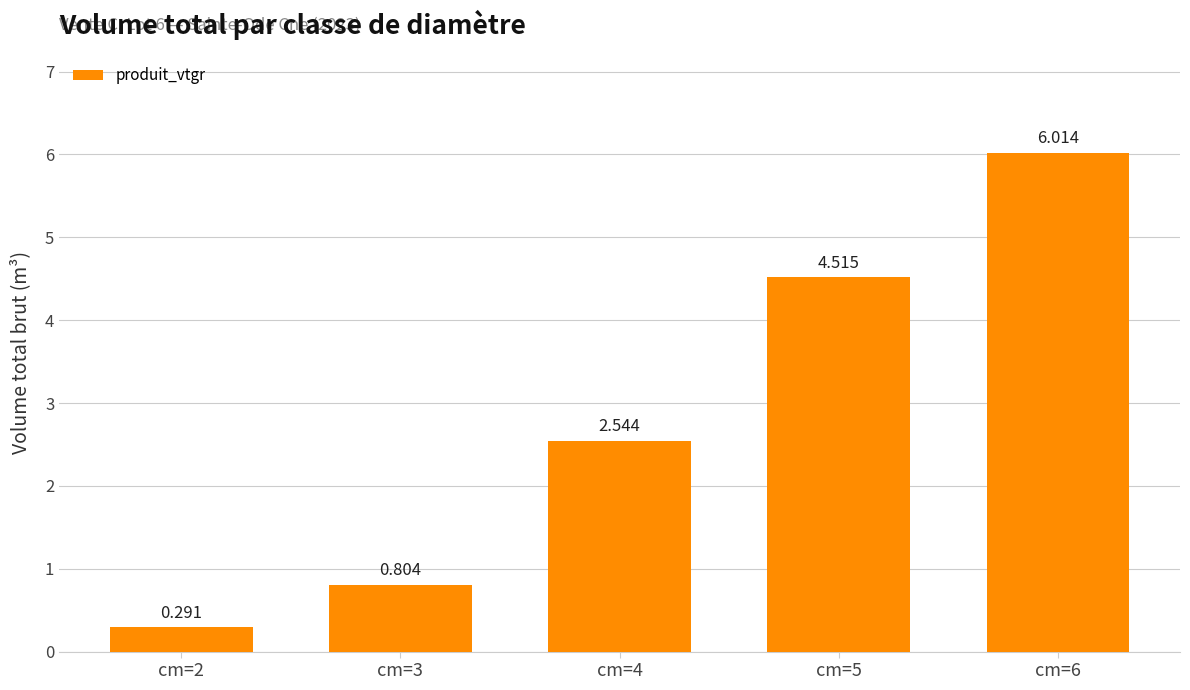

List the labels in order of value, largest first.

cm=6, cm=5, cm=4, cm=3, cm=2